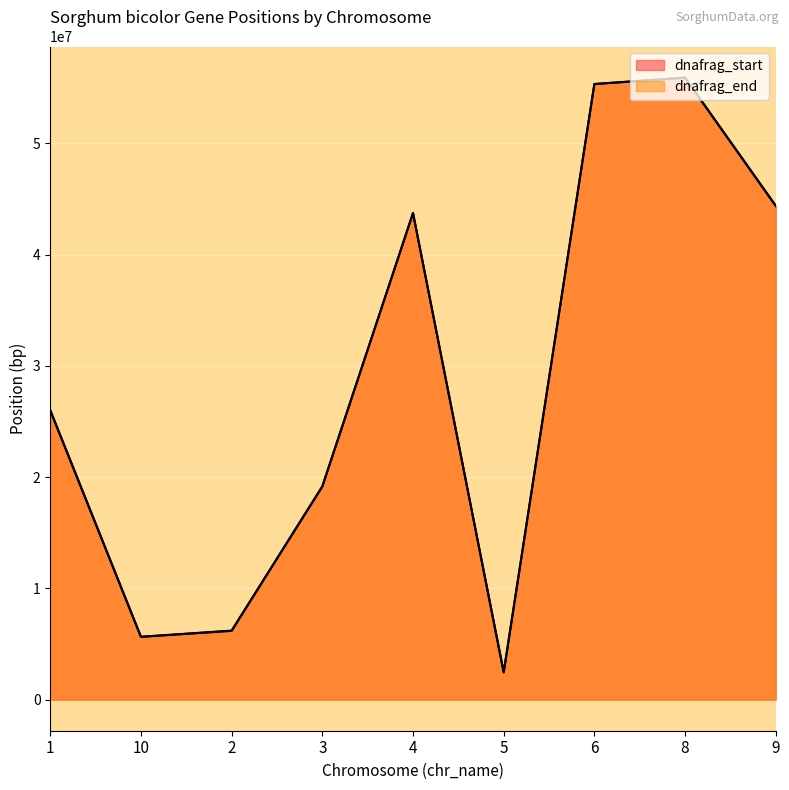

What is the label of the 8th point from the right?

10